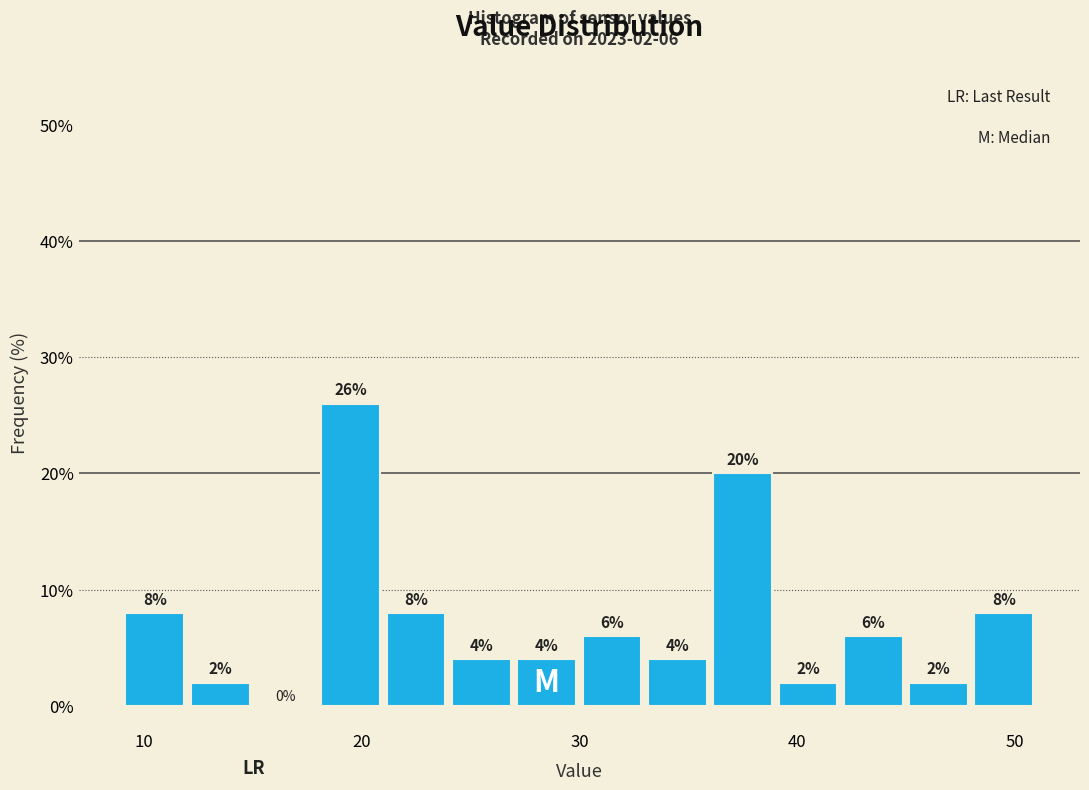

Around what value on the x-axis is the tallest bar? Give the approximate position of its centre, as read against the axis.

20